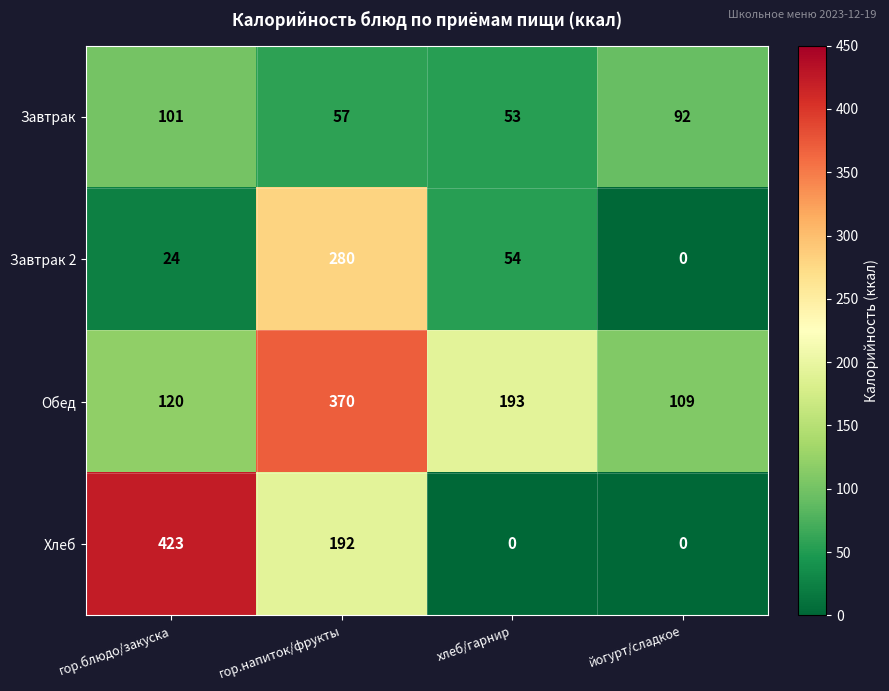

At which label does Завтрак first exceed 92?

гор.блюдо/закуска